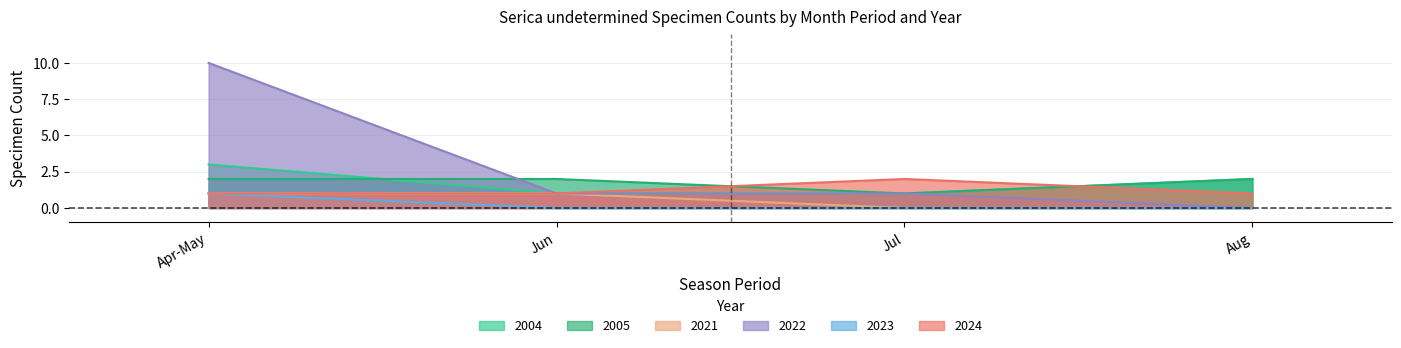

What is the maximum value shown in the chart?

10